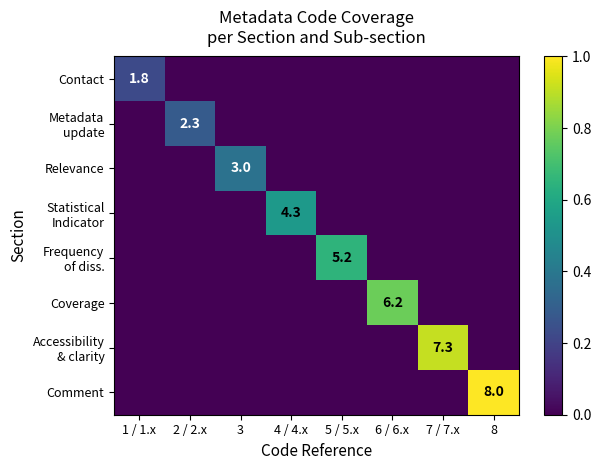

How many values in the Relevance series exceed 0?

1